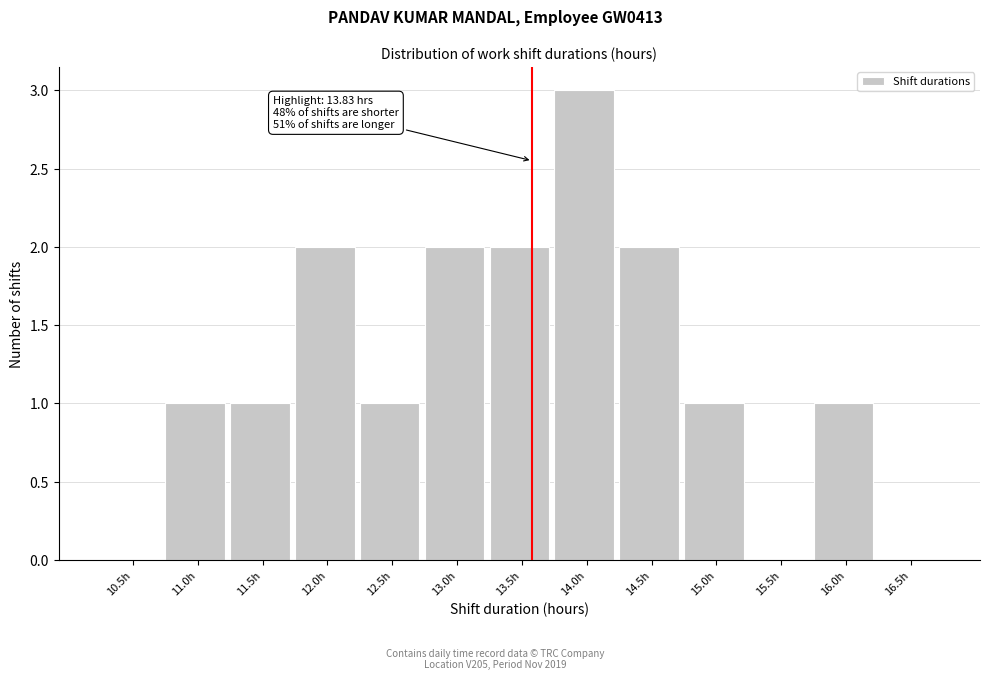

Reading right to left, transcribe all the data shown in this chart.

16.5h=0	16.0h=1	15.5h=0	15.0h=1	14.5h=2	14.0h=3	13.5h=2	13.0h=2	12.5h=1	12.0h=2	11.5h=1	11.0h=1	10.5h=0